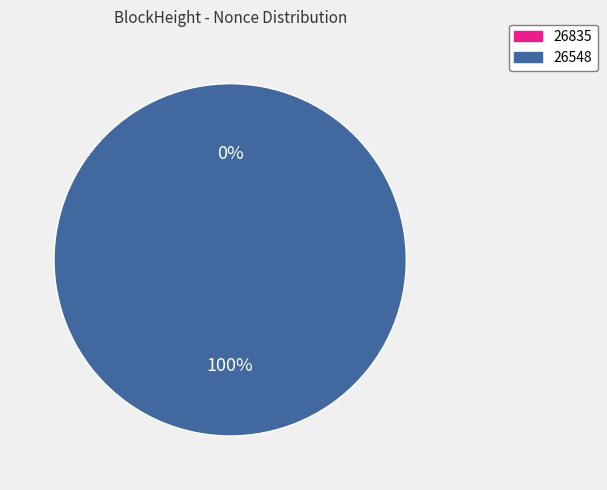

Rank the categories by value from highest to lowest.

26548, 26835